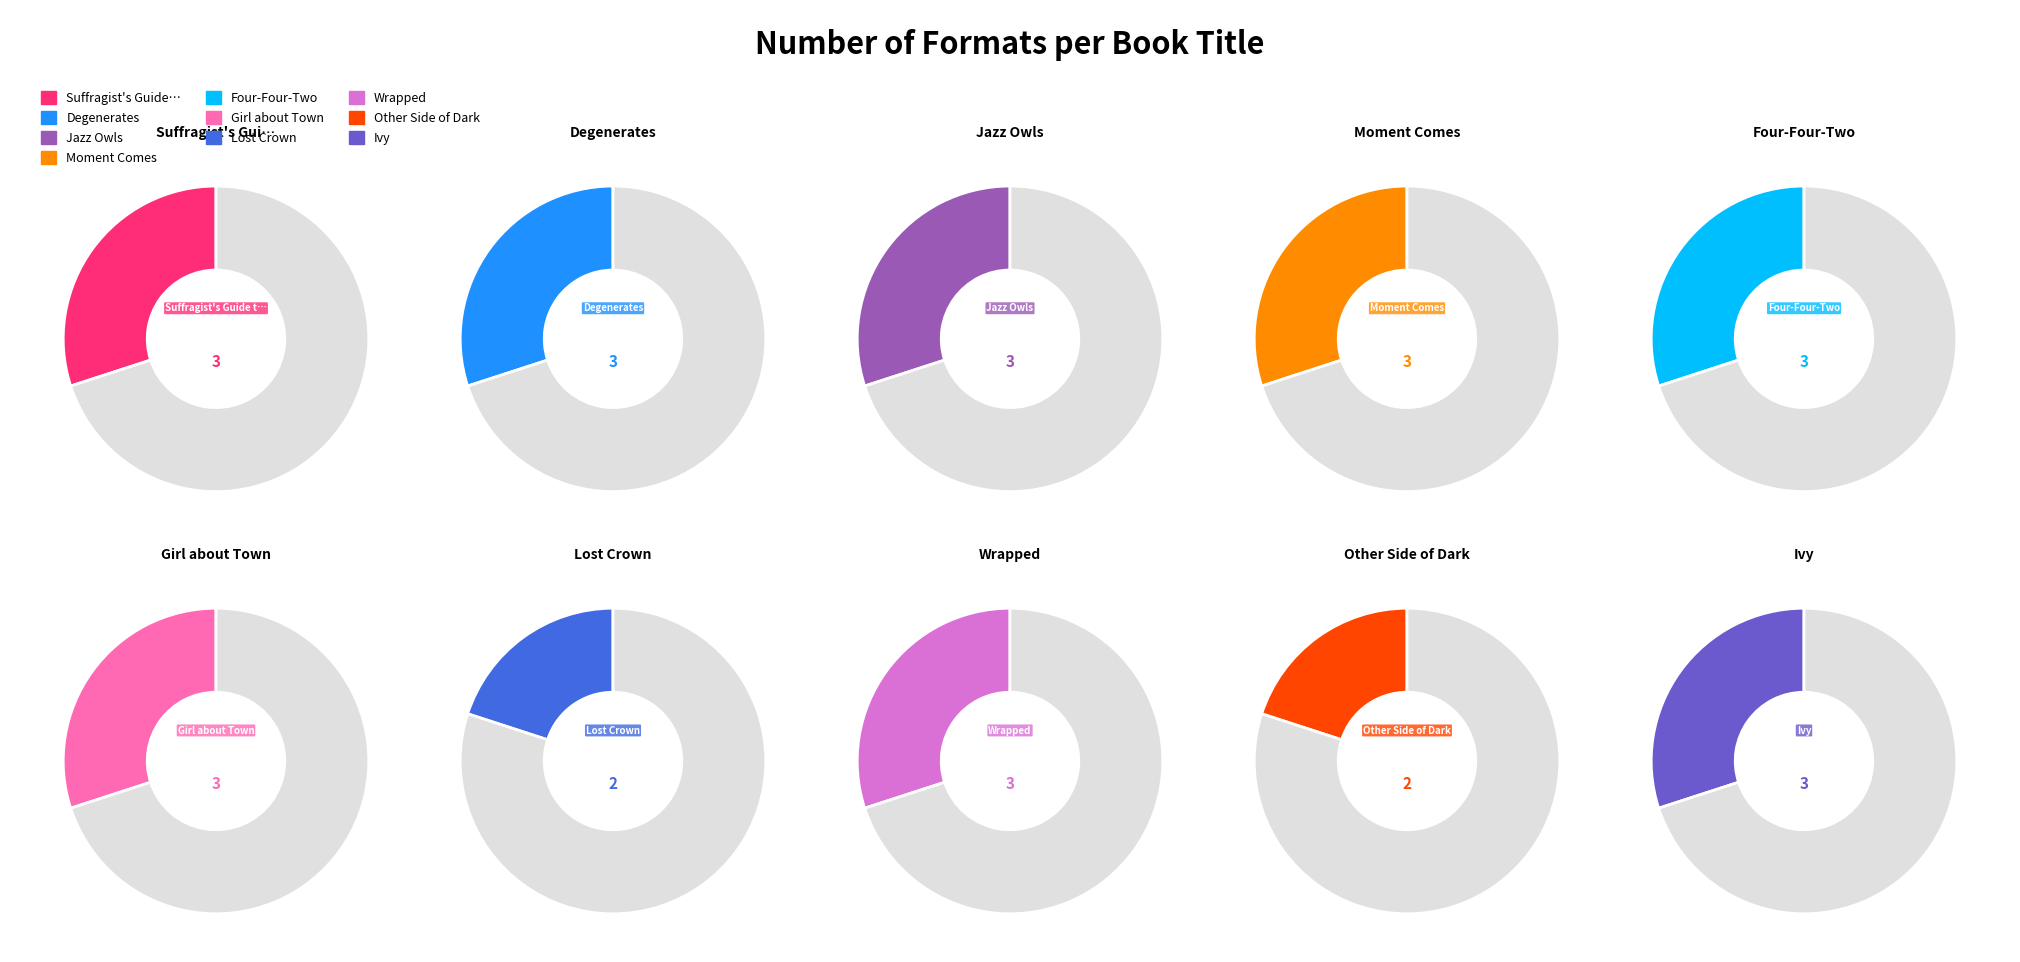

To the nearest percent, what portion does Ivy represent?

11%